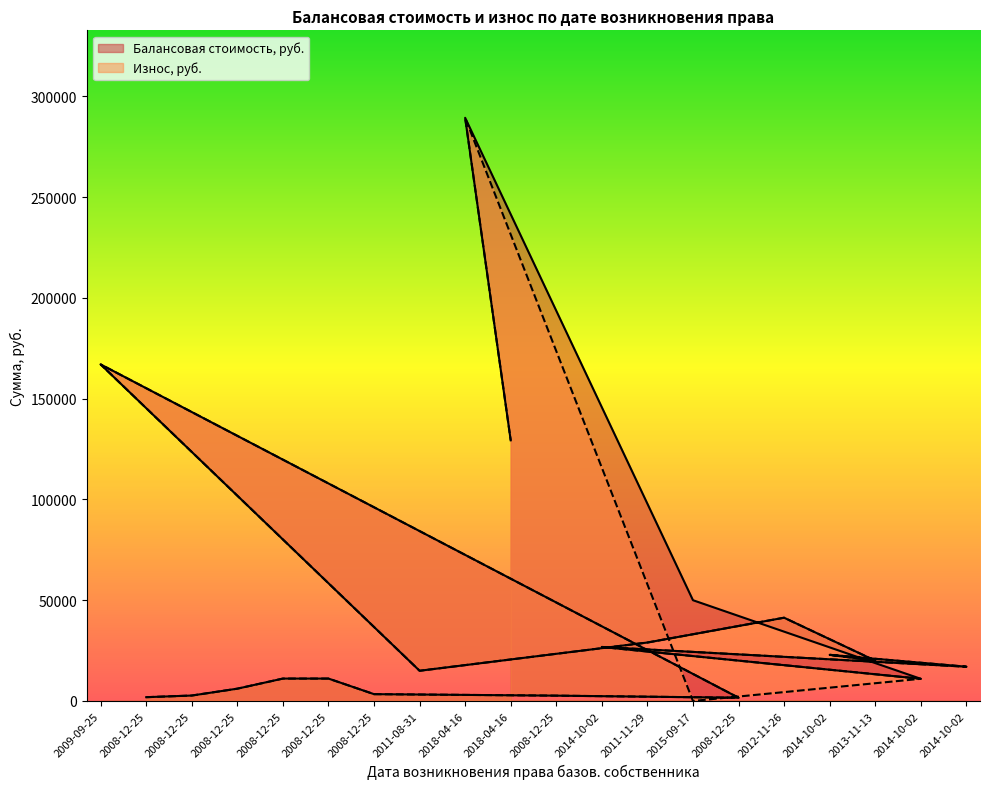

True or false: Балансовая стоимость, руб. has a value of 6086.4 at 2014-10-02.

False